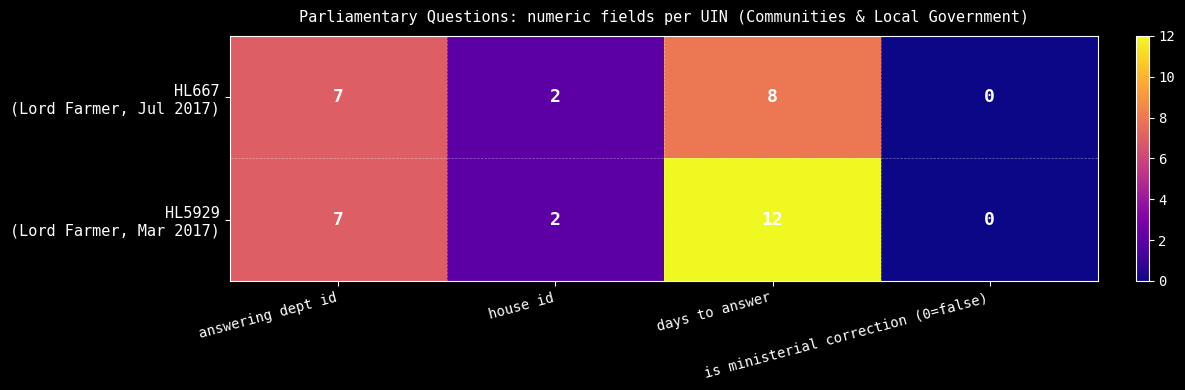

How many series are shown in this chart?

2